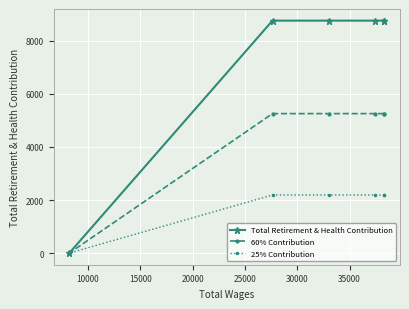

Reading left to right, transcribe all the data shown in this chart.

Total Retirement & Health Contribution: 0	8760	8760	8760	8760	8760
60% Contribution: 0	5256	5256	5256	5256	5256
25% Contribution: 0	2190	2190	2190	2190	2190